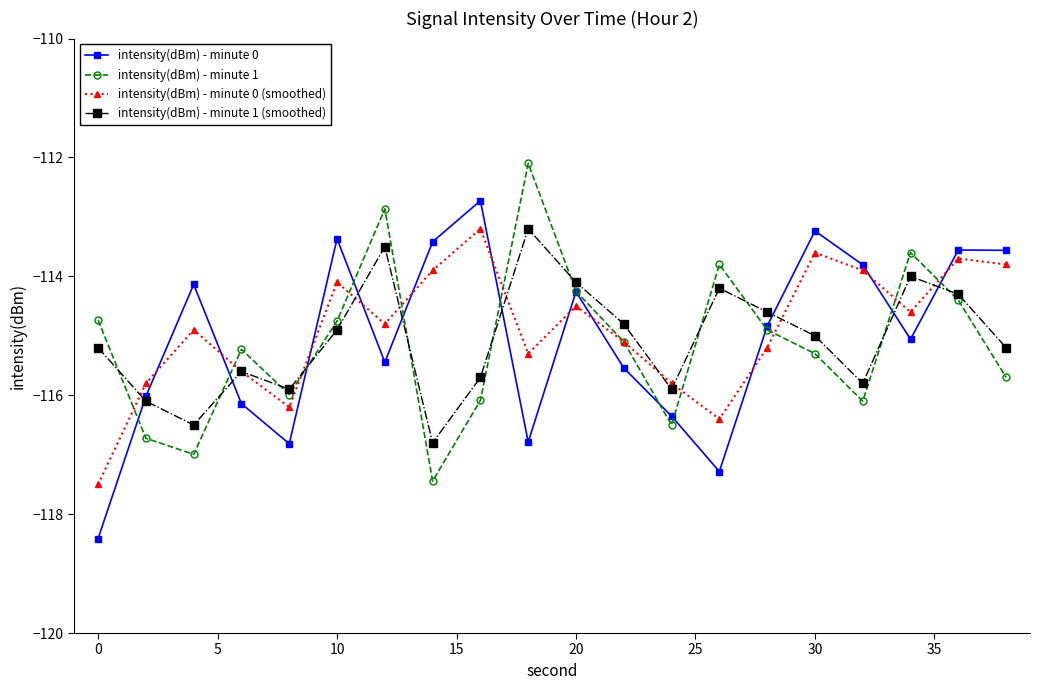

True or false: intensity(dBm) - minute 1 has more than 1 points higher than both neighbors.

True